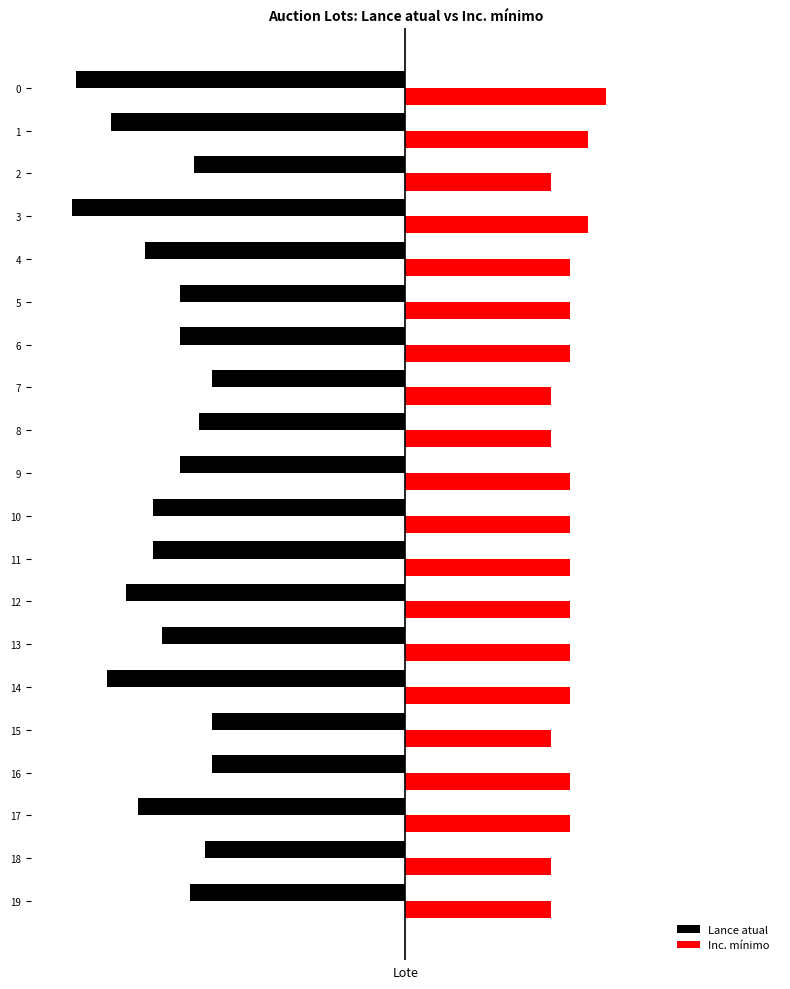

What are all the series names shown in the legend?

Lance atual, Inc. mínimo